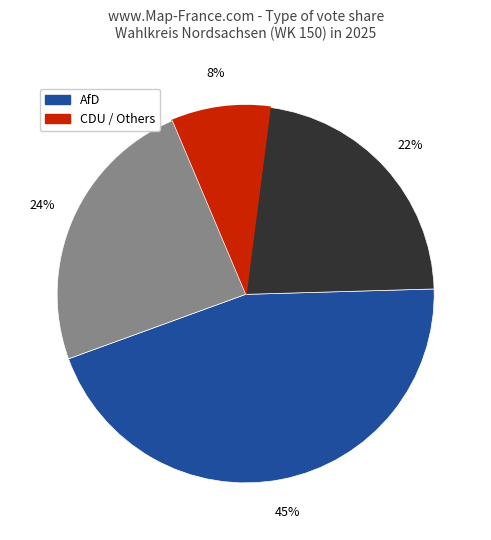

To the nearest percent, what is the average slice percentage?

25%